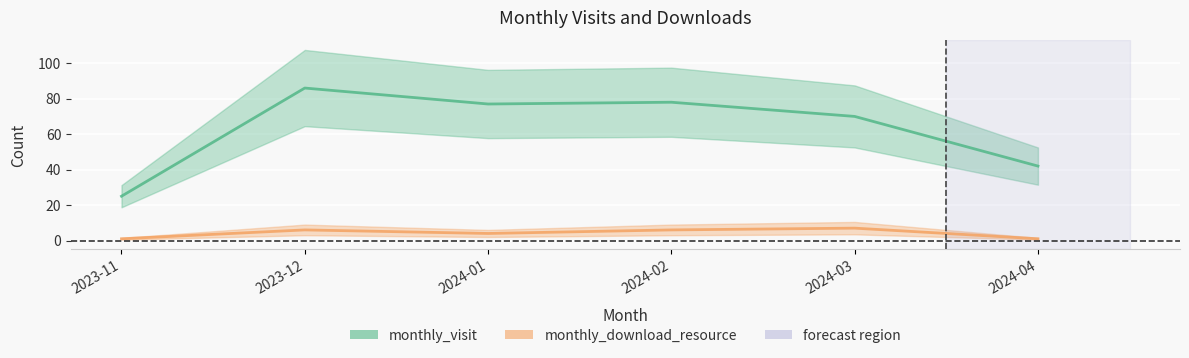

Which series has the largest total across all categories?

monthly_visit